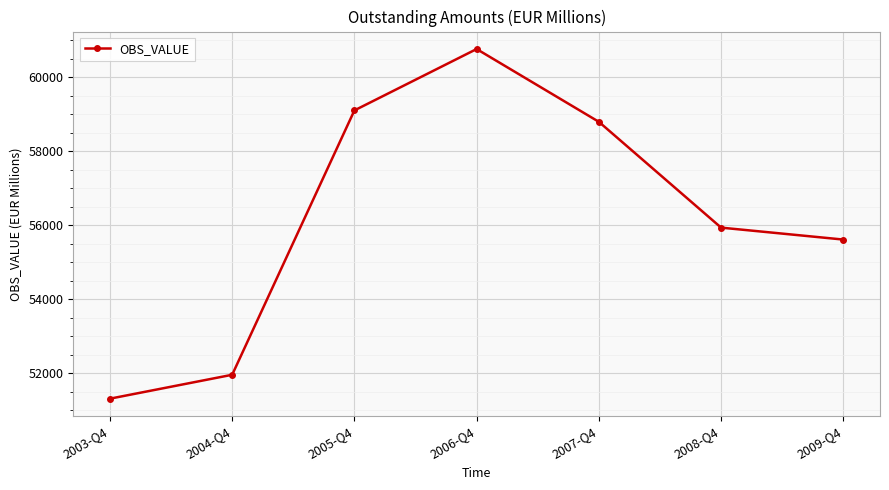

Rank the categories by value from lowest to highest.

2003-Q4, 2004-Q4, 2009-Q4, 2008-Q4, 2007-Q4, 2005-Q4, 2006-Q4